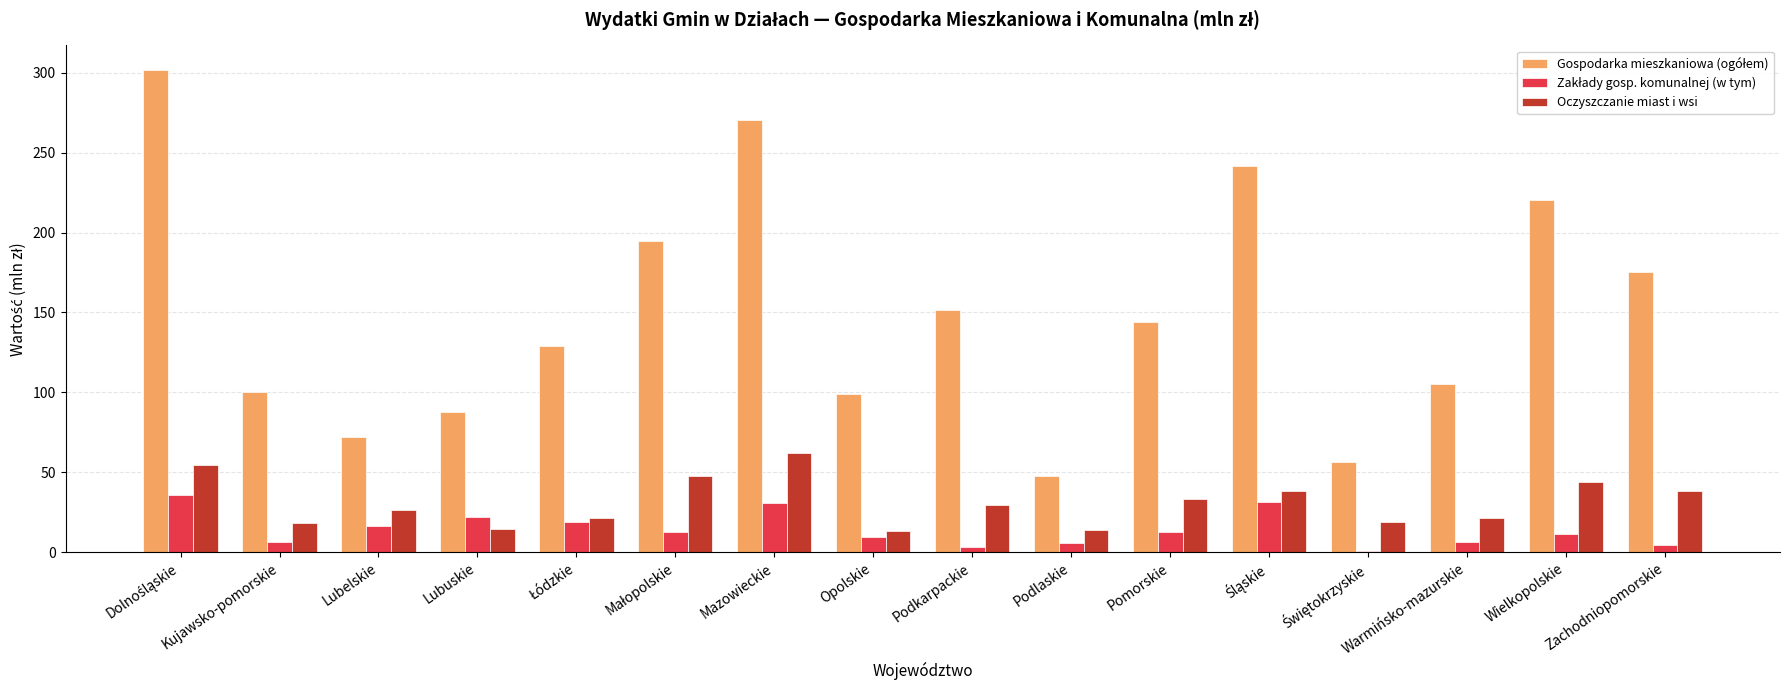

What is the maximum value shown in the chart?

302.0